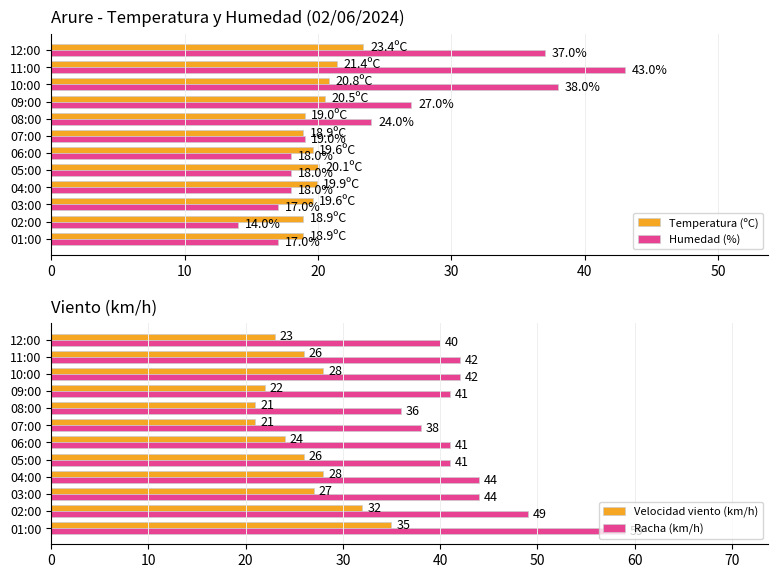

Is it true that Temperatura (ºC) equals 20.1 at 05:00?

True